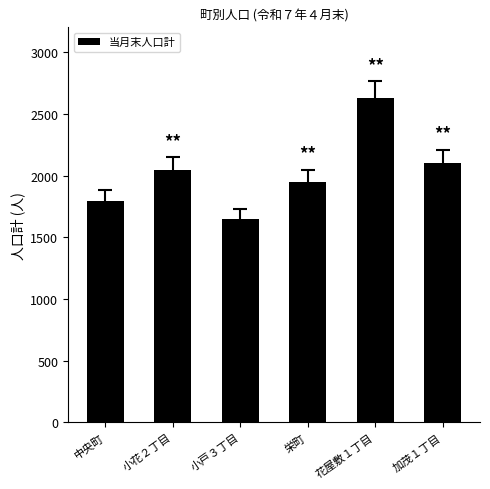

List the labels in order of value, smallest first.

小戸３丁目, 中央町, 栄町, 小花２丁目, 加茂１丁目, 花屋敷１丁目